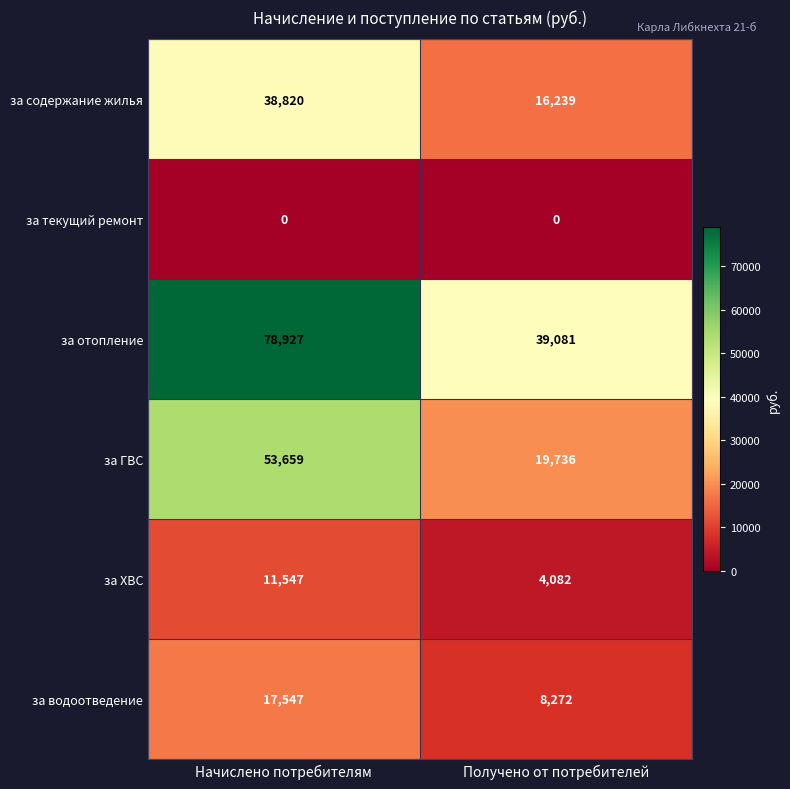

What is the maximum value for за водоотведение?

17547